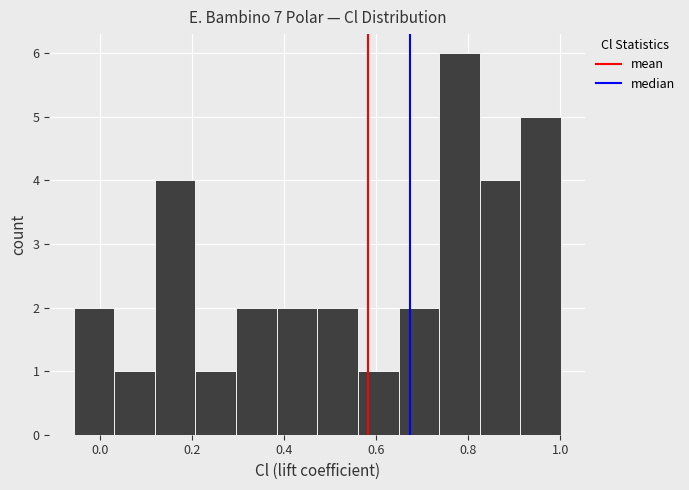

How tall is the bar that spans 0.12 to 0.20 on the x-axis? Neither the bar edges nor the heights are printed on the chart, so give them approximately, as read against the axes.

4